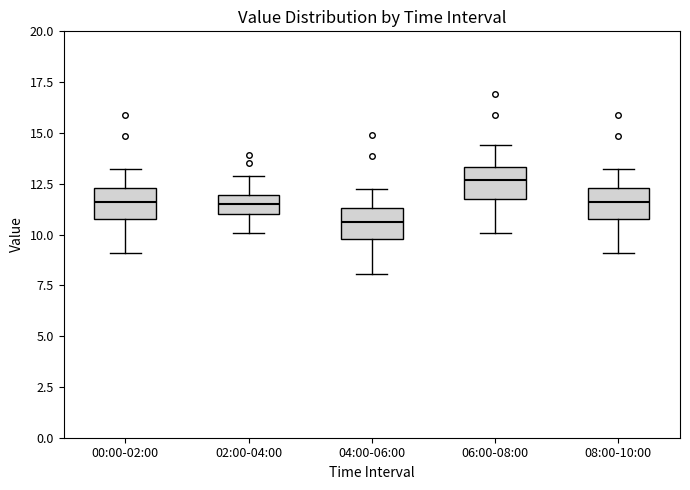

Reading left to right, transcribe this box plot: for each box, give where its median line is, the range the box spans, and where its two whiskers end, as read against the y-axis. The values are not printed on the chart, so give them approximately, as read against the axis.

00:00-02:00: median 11.5, box 11.0 to 12.5, whiskers 9.0 to 13.0
02:00-04:00: median 11.5, box 11.0 to 12.0, whiskers 10.0 to 13.0
04:00-06:00: median 10.5, box 10.0 to 11.5, whiskers 8.0 to 12.0
06:00-08:00: median 12.5, box 12.0 to 13.5, whiskers 10.0 to 14.5
08:00-10:00: median 11.5, box 11.0 to 12.5, whiskers 9.0 to 13.0